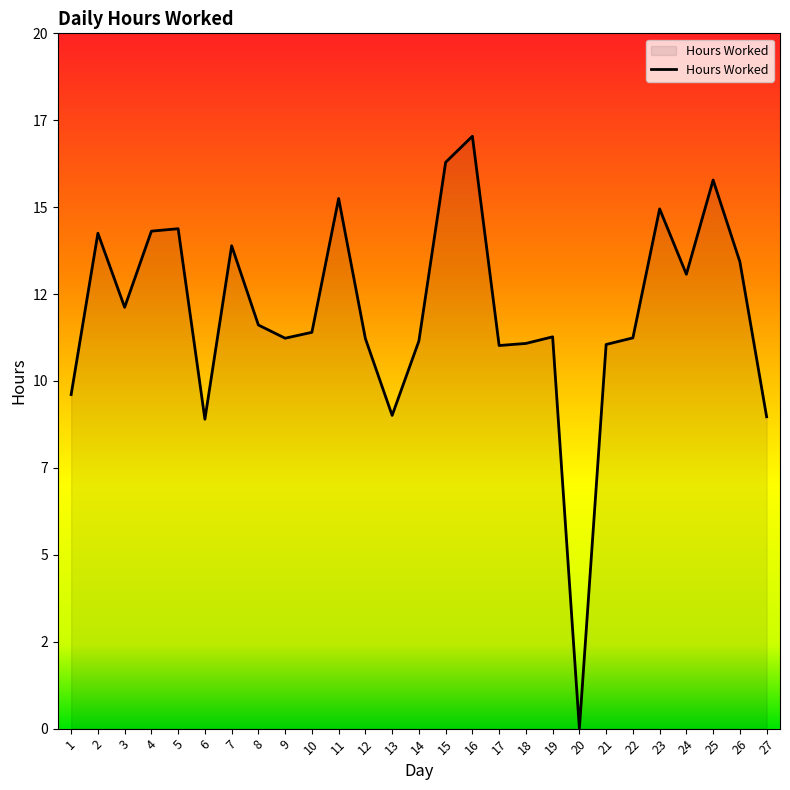

Is this an area chart (filled region under the line)?

Yes